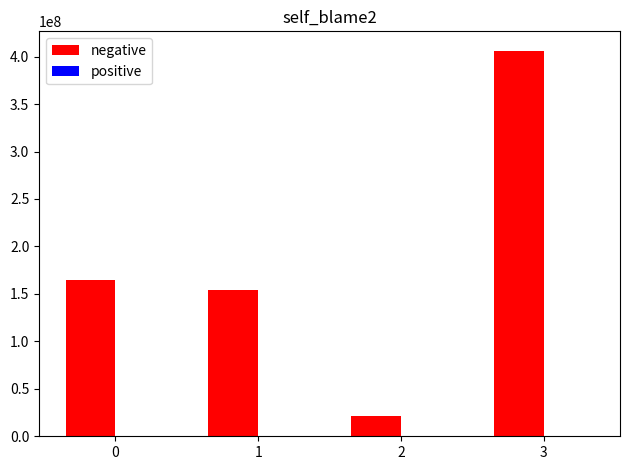

Which series has the largest total across all categories?

negative